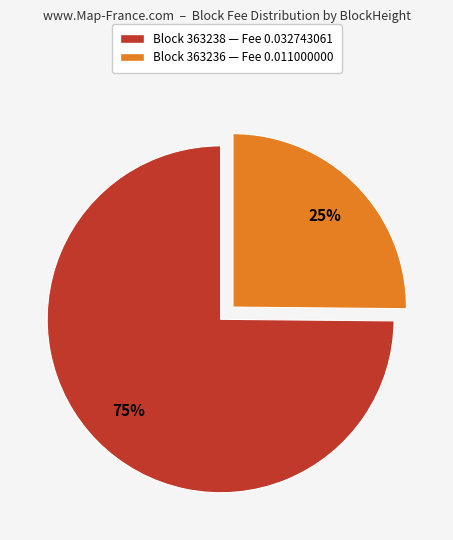

Is there any slice that represents more than half of the pie?

Yes